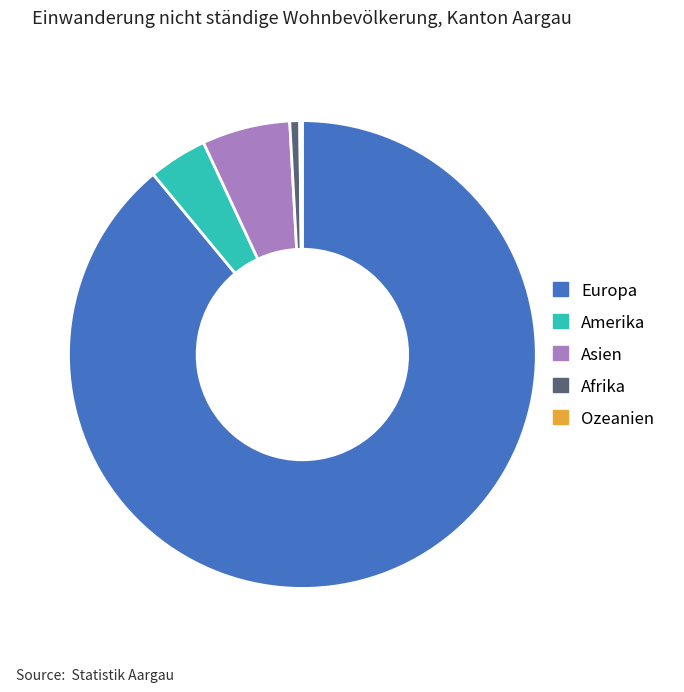

Which has a higher value, Afrika or Amerika?

Amerika